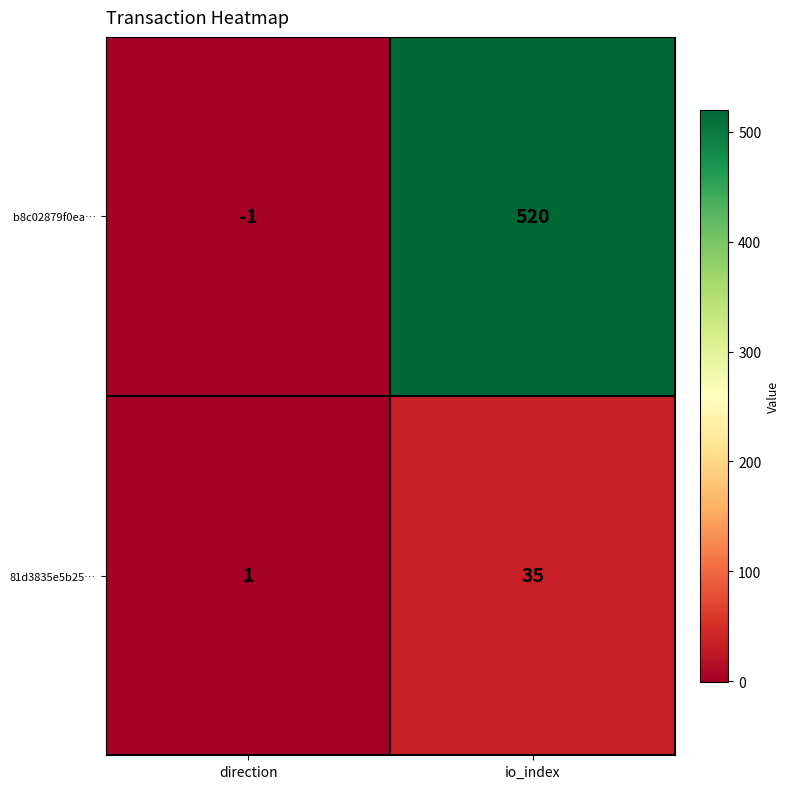

At which category does the chart reach its minimum across all series?

direction